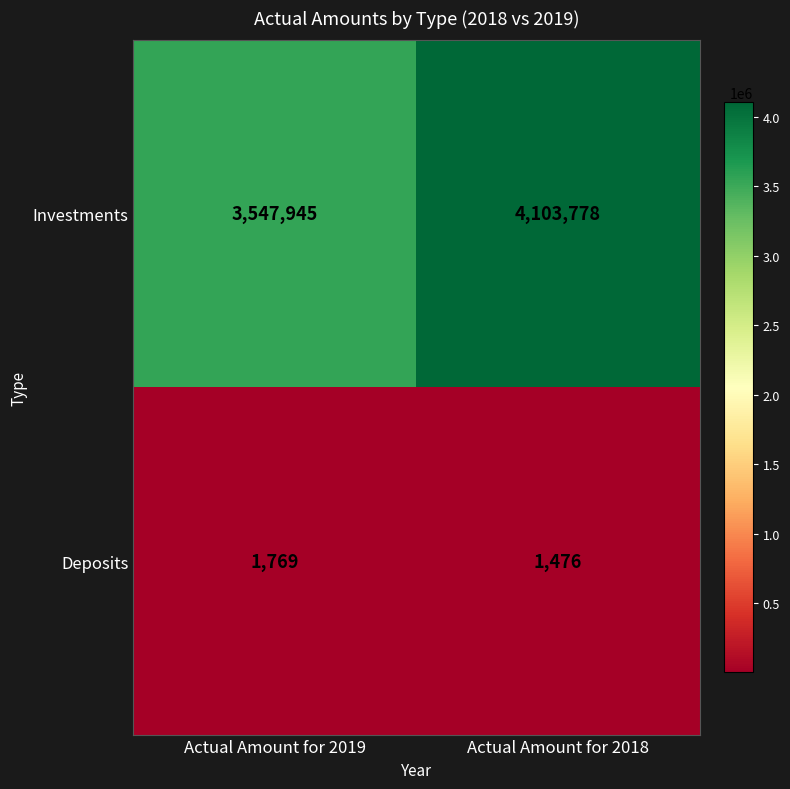

What is the sum of all Deposits values?

3245